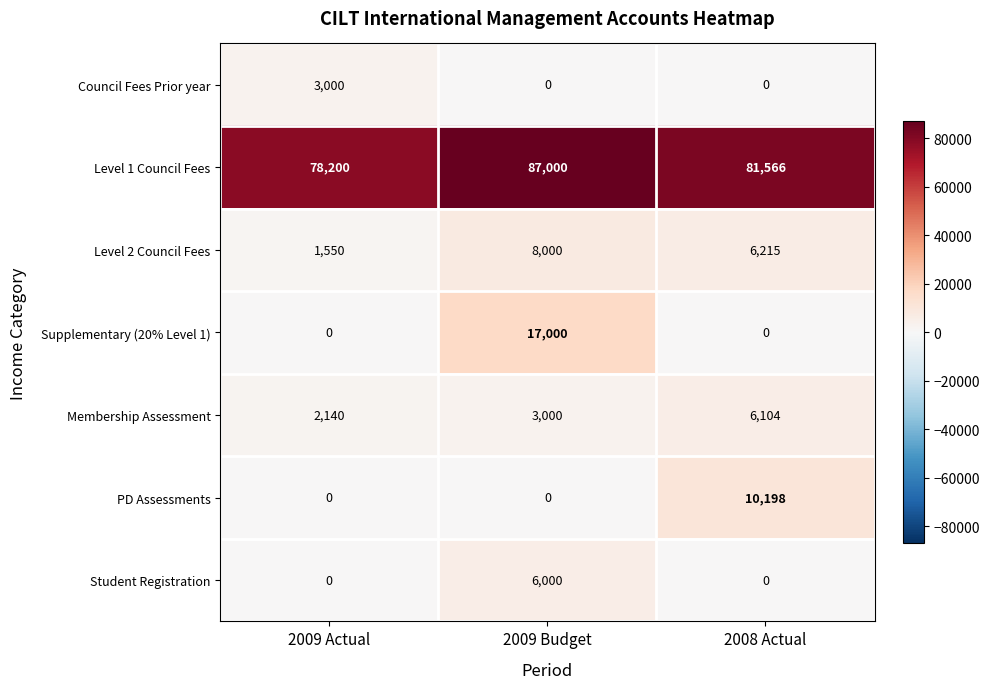

Count the number of data series in this chart.

7